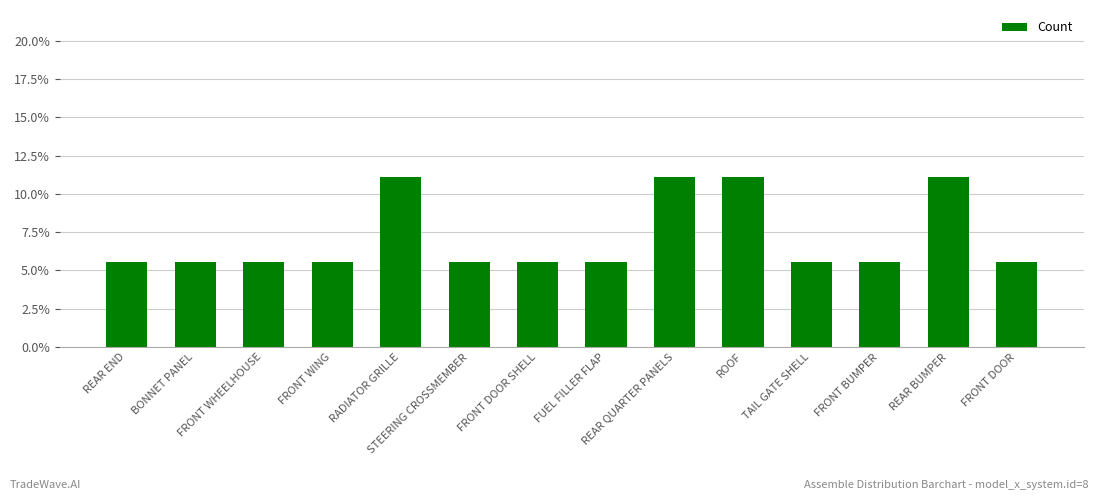

Count the number of data series in this chart.

1